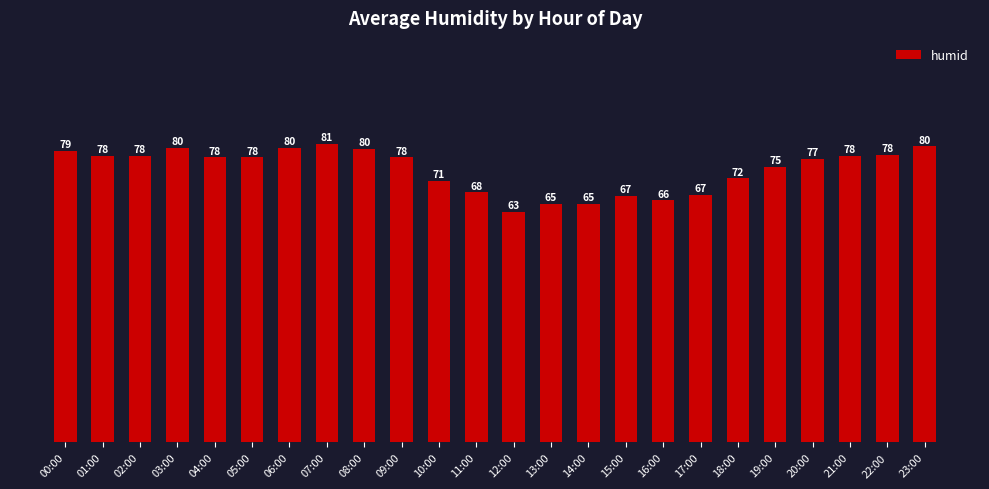

What position from the right is 01:00?

23